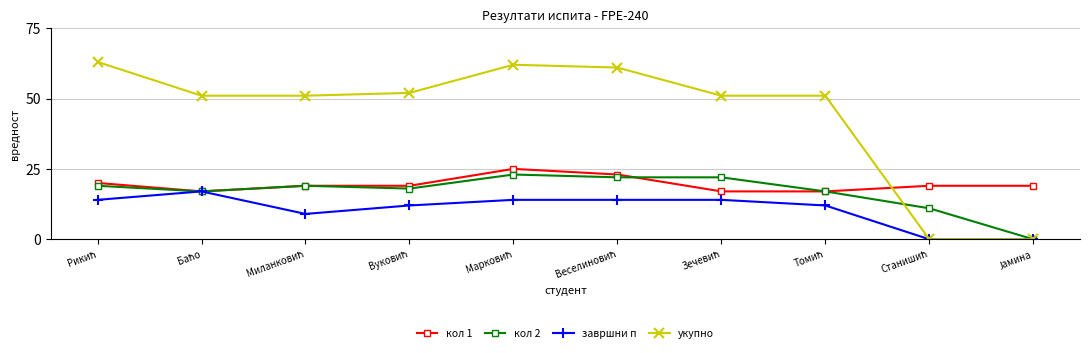

Does the chart display data point markers on the line(s)?

Yes